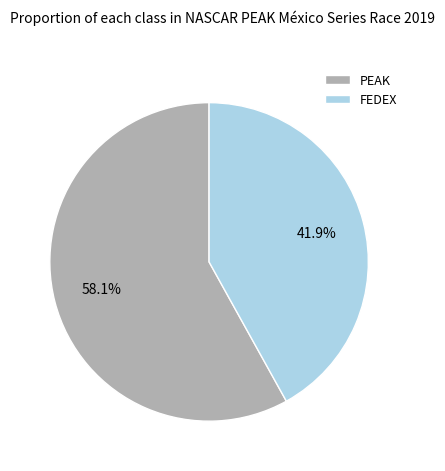

To the nearest percent, what is the combined percentage of FEDEX and PEAK?

100%